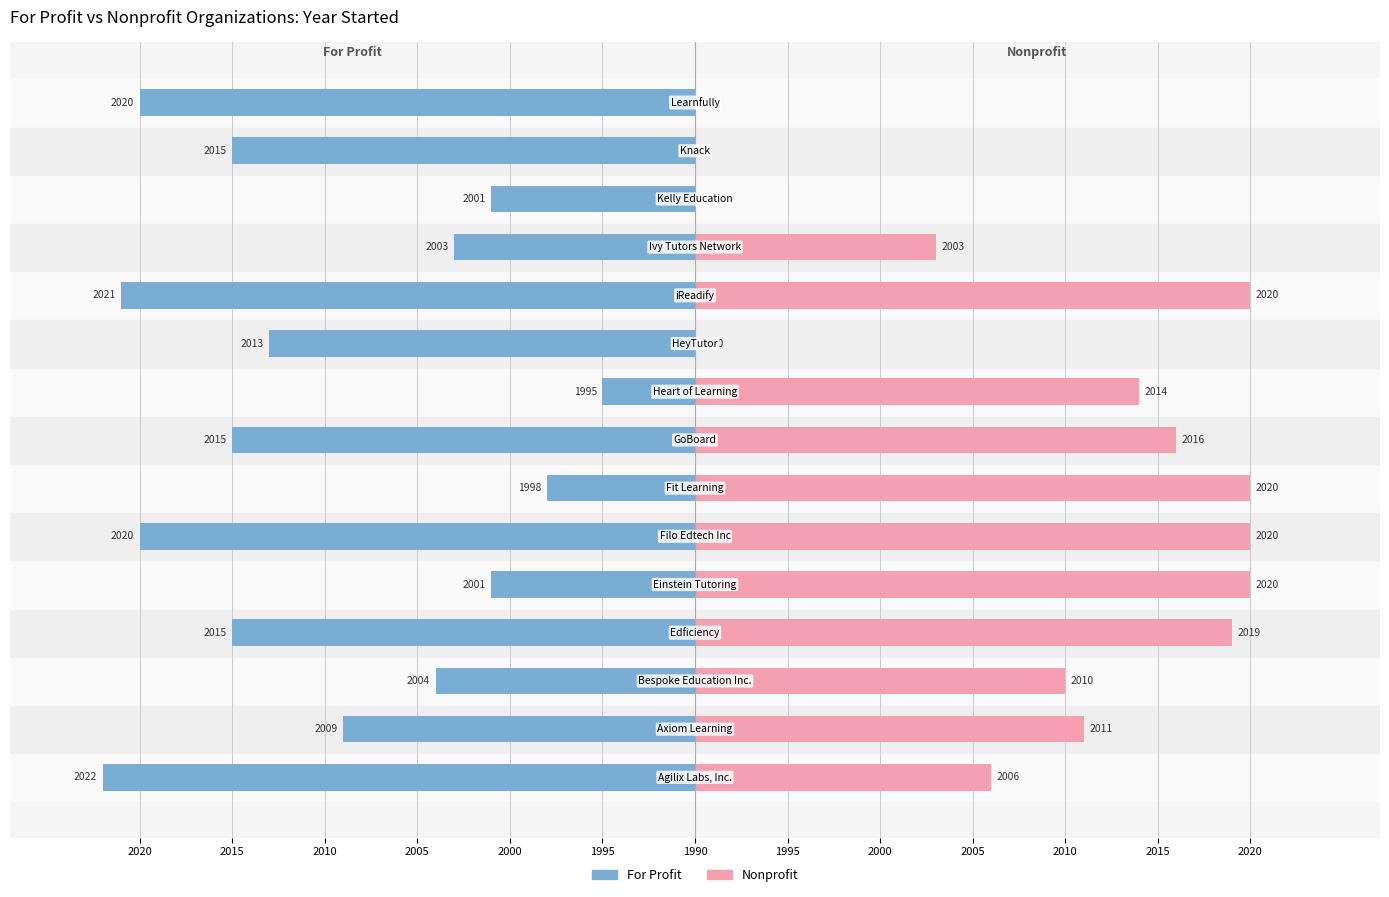

Is the value of Nonprofit at 2005 greater than the value of For Profit at 2015?

Yes